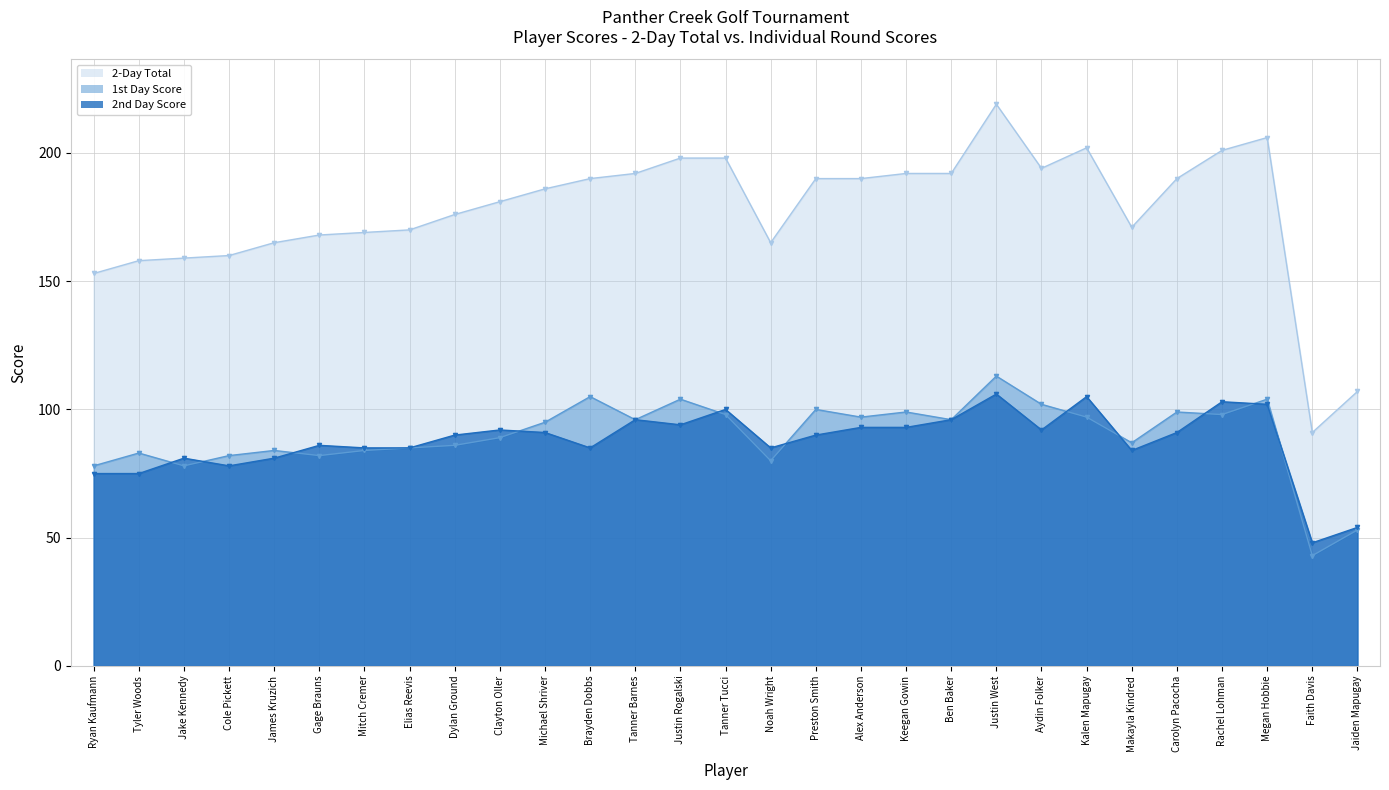

True or false: 1st Day Score and 2nd Day Score cross at least once.

True